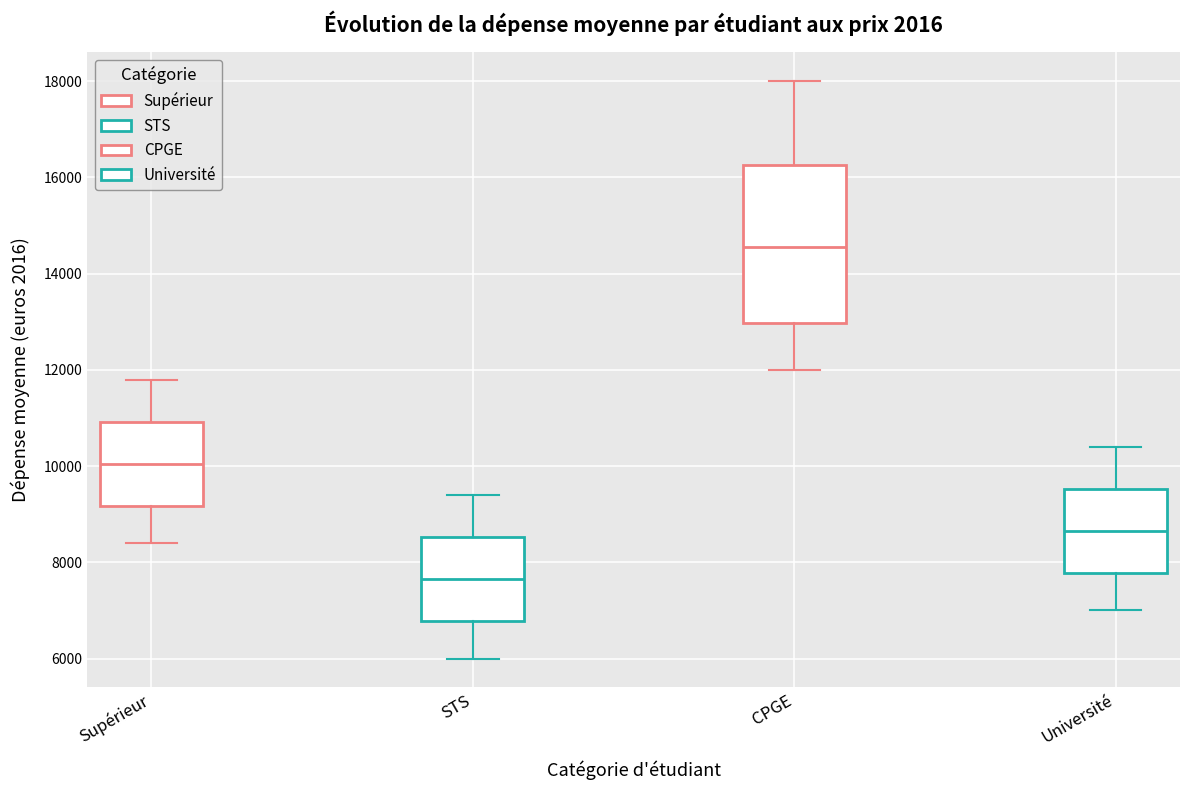

Reading left to right, read every box against the y-axis: the position of its median line, the range the box covers, and the ends of its whiskers. The values are not printed on the chart, so give them approximately, as read against the axis.

Supérieur: median 10000, box 9200 to 11000, whiskers 8400 to 11800
STS: median 7600, box 6800 to 8600, whiskers 6000 to 9400
CPGE: median 14600, box 13000 to 16200, whiskers 12000 to 18000
Université: median 8600, box 7800 to 9600, whiskers 7000 to 10400